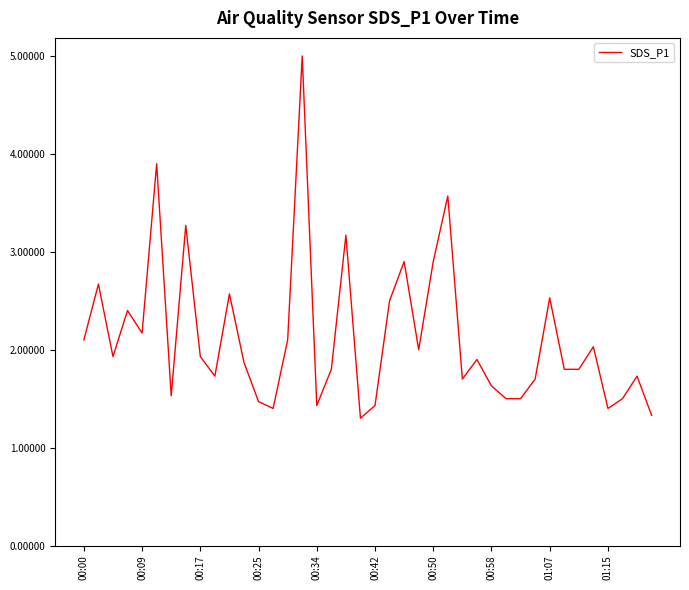

What is the difference between the maximum and minimum values?

3.7